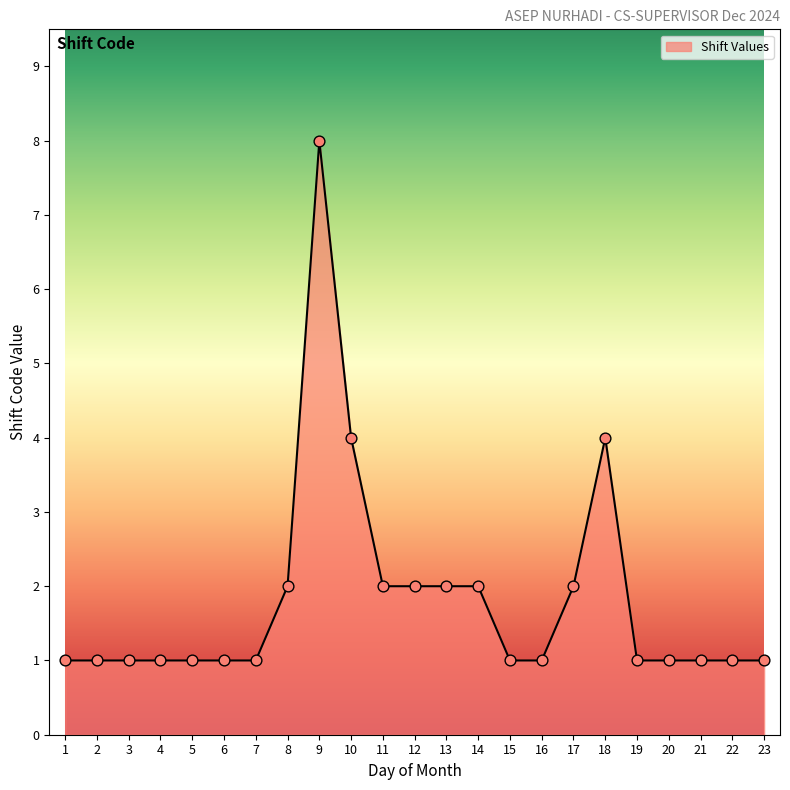

What is the change in value from 14 to 19?

-1